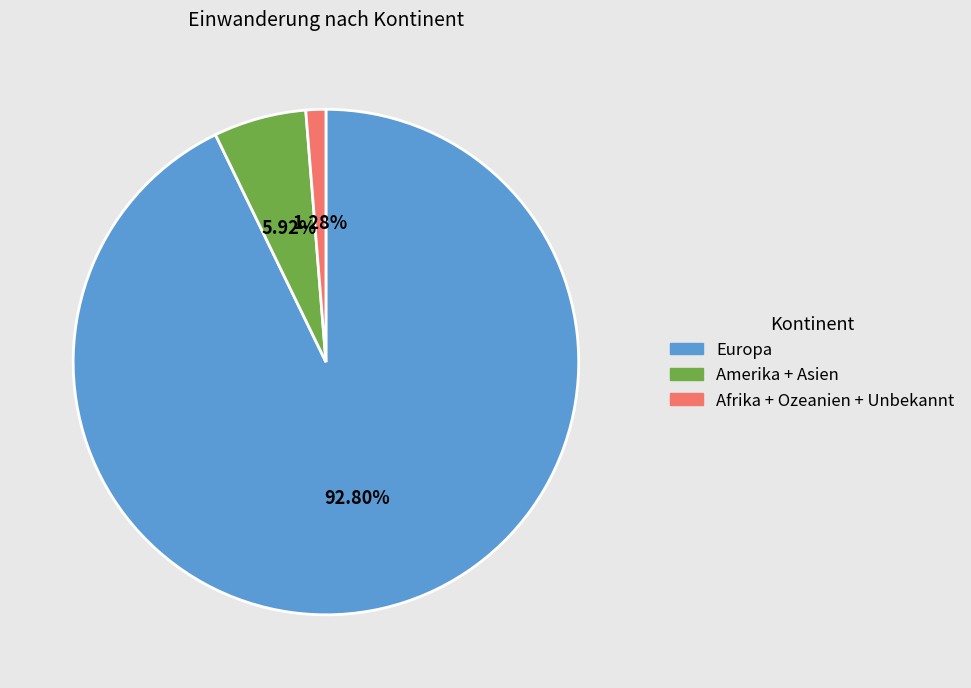

Which category accounts for the majority?

Europa